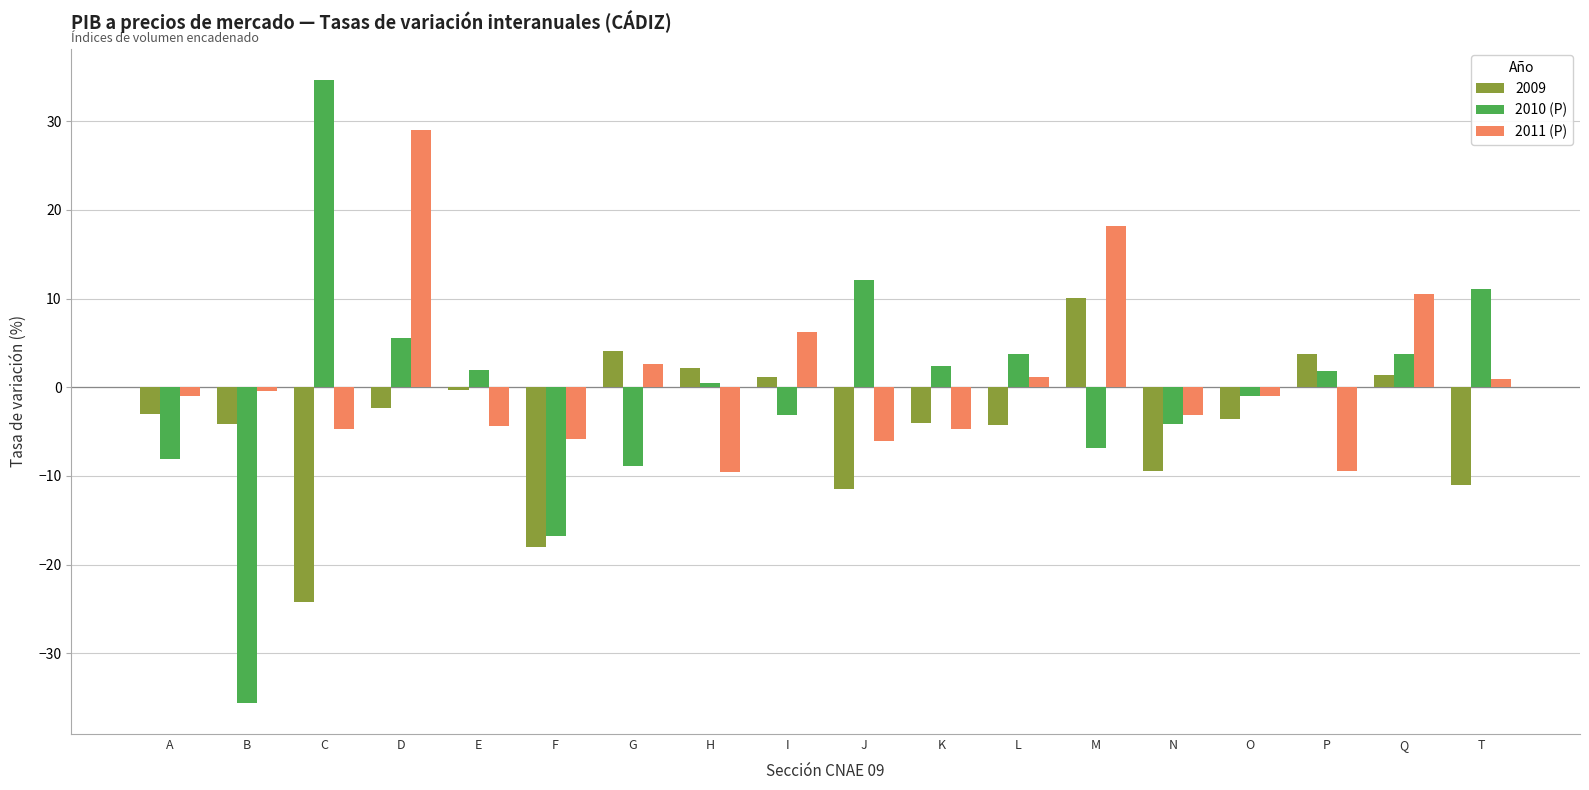

What is the sum of the 2010 (P) values at G and Q?

-5.1